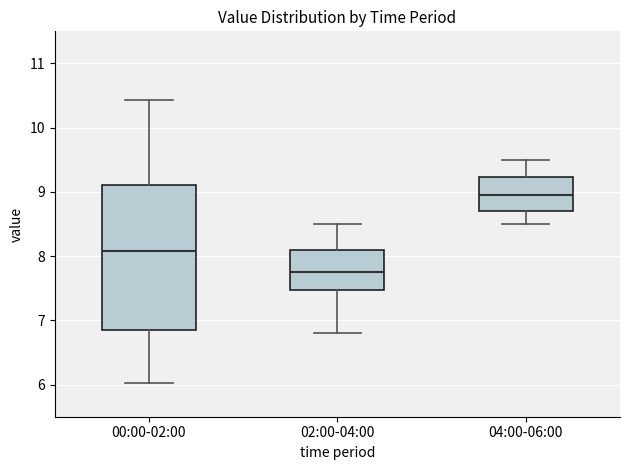

Reading left to right, read every box against the y-axis: the position of its median line, the range the box covers, and the ends of its whiskers. The values are not printed on the chart, so give them approximately, as read against the axis.

00:00-02:00: median 8.1, box 6.9 to 9.1, whiskers 6.0 to 10.4
02:00-04:00: median 7.8, box 7.5 to 8.1, whiskers 6.8 to 8.5
04:00-06:00: median 9.0, box 8.7 to 9.2, whiskers 8.5 to 9.5